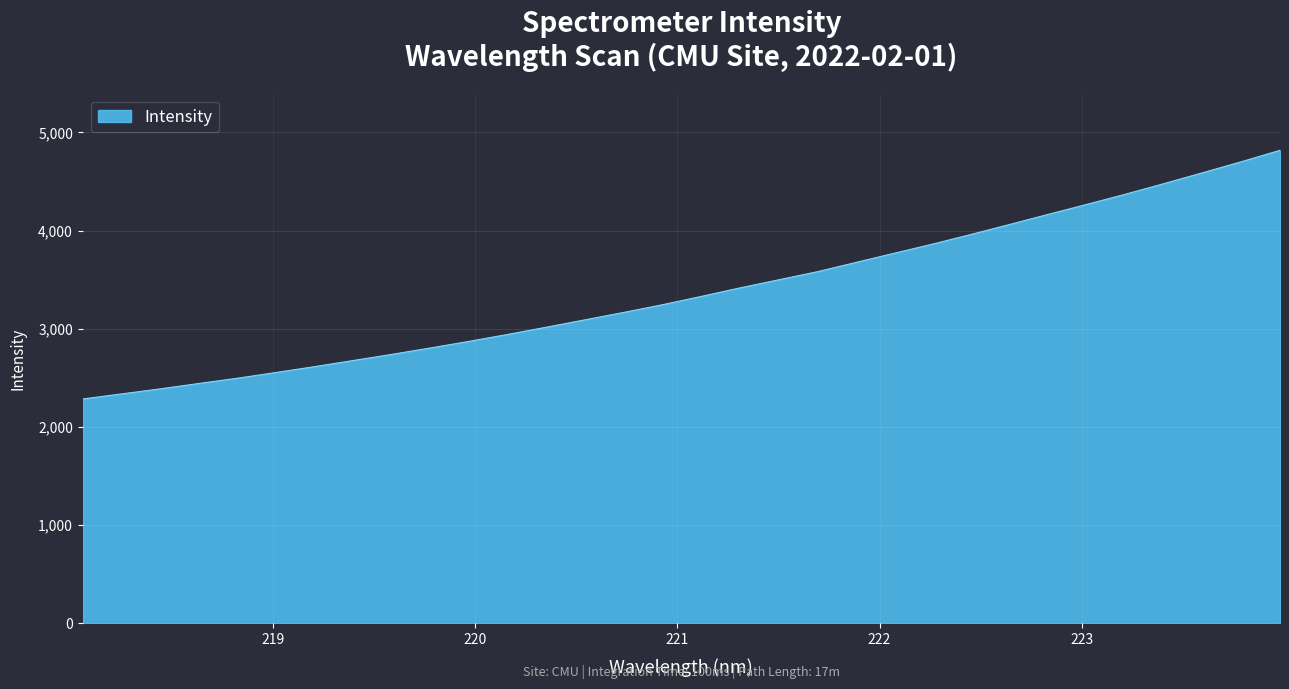

What is the difference between the second highest and minimum values?

2418.1